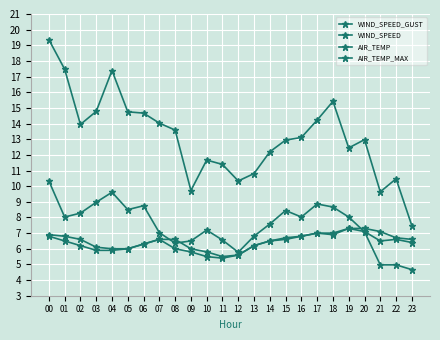

Between 14 and 19, which series saw the biggest shift?

AIR_TEMP